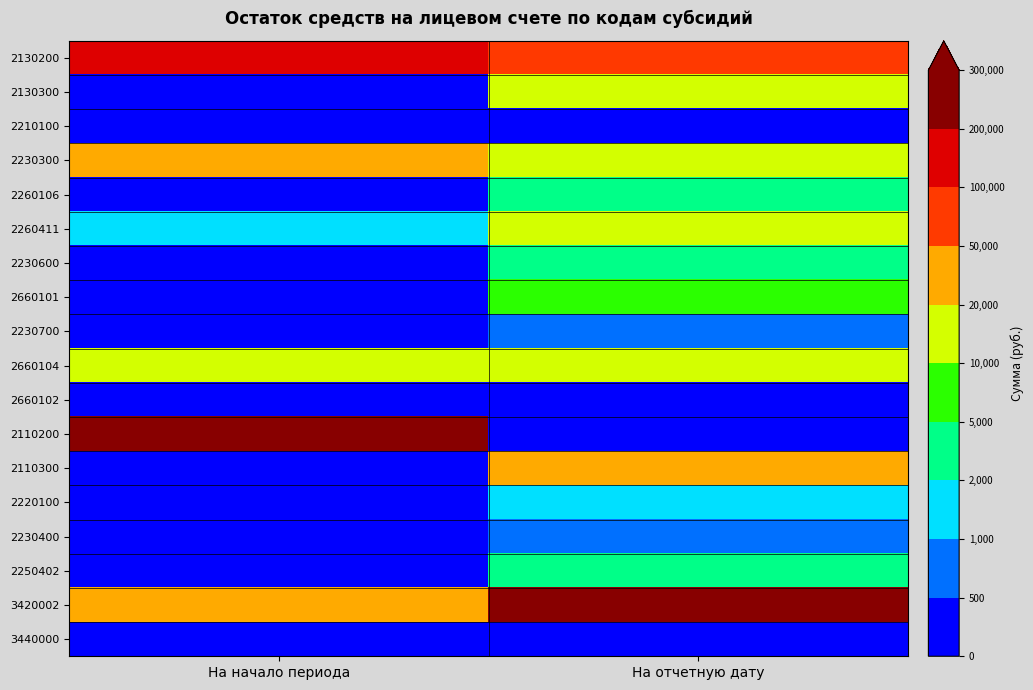

Reading right to left, transcribe all the data shown in this chart.

2130200: На отчетную дату=93242.1	На начало периода=122052.8
2130300: На отчетную дату=14218.5	На начало периода=9.0
2210100: На отчетную дату=228.9	На начало периода=0.0
2230300: На отчетную дату=12577.5	На начало периода=40815.0
2260106: На отчетную дату=4800.0	На начало периода=0.0
2260411: На отчетную дату=10090.0	На начало периода=1400.0
2230600: На отчетную дату=2651.8	На начало периода=0.0
2660101: На отчетную дату=7109.0	На начало периода=0.0
2230700: На отчетную дату=782.4	На начало периода=0.0
2660104: На отчетную дату=12318.8	На начало периода=14180.5
2660102: На отчетную дату=7.0	На начало периода=7.0
2110200: На отчетную дату=51.4	На начало периода=281097.3
2110300: На отчетную дату=43961.7	На начало периода=0.0
2220100: На отчетную дату=1662.1	На начало периода=0.0
2230400: На отчетную дату=909.5	На начало периода=0.0
2250402: На отчетную дату=4124.5	На начало периода=0.0
3420002: На отчетную дату=208950.7	На начало периода=37680.1
3440000: На отчетную дату=0.0	На начало периода=14.0